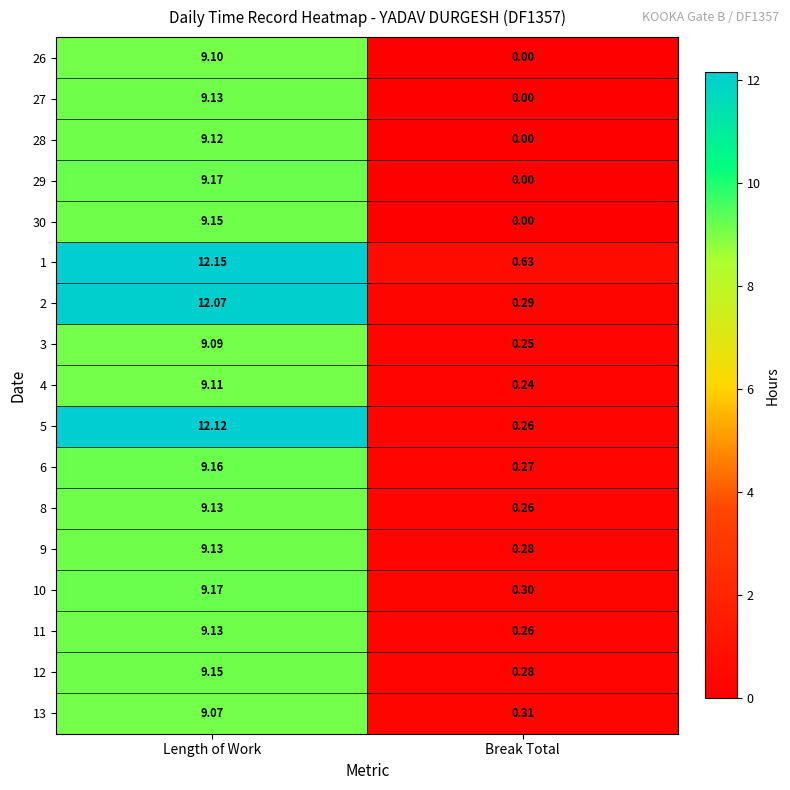

At how many categories does at least one series exceed 0?

2